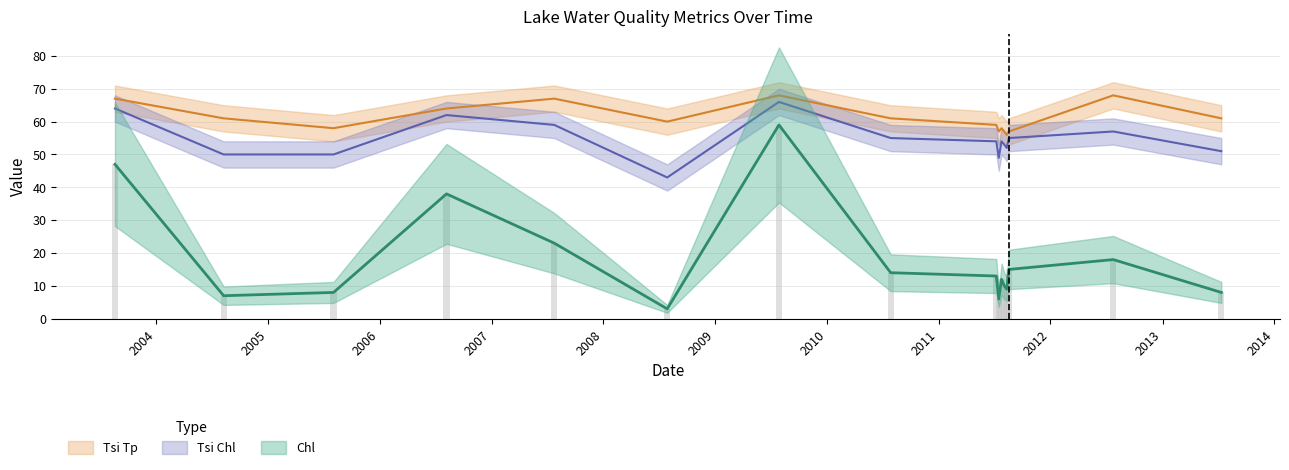

What value does the Tsi Chl series have at 07/16/2011, to the nearest 5?

50